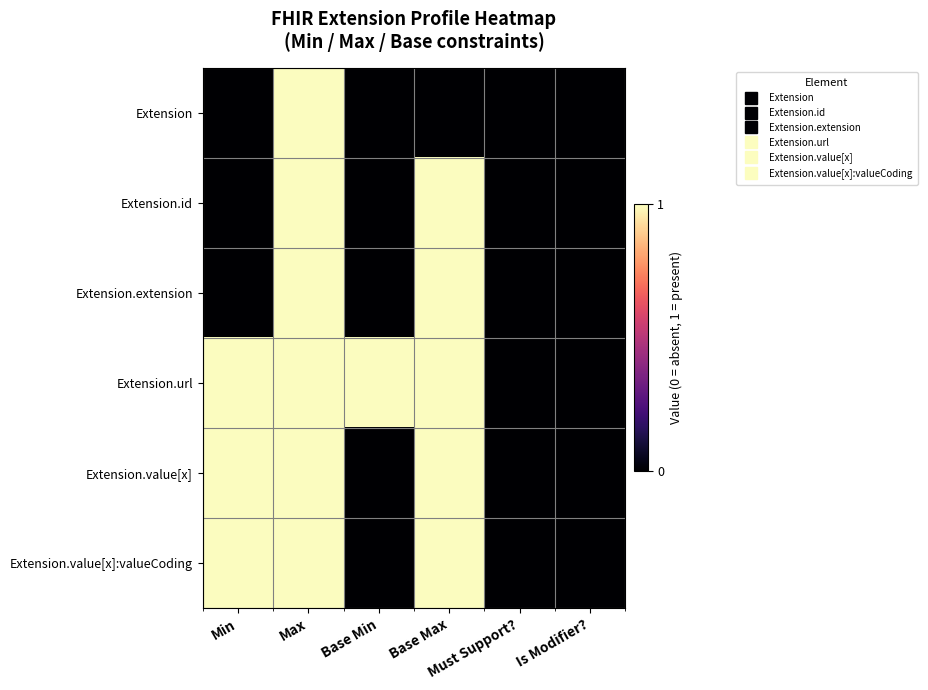

At how many categories does at least one series exceed 0?

4